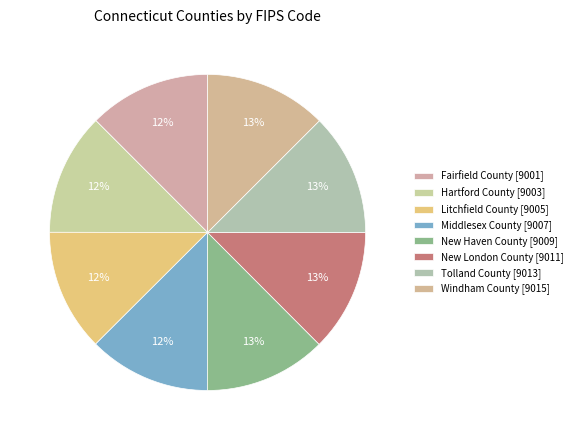

How many slices are in this pie chart?

8